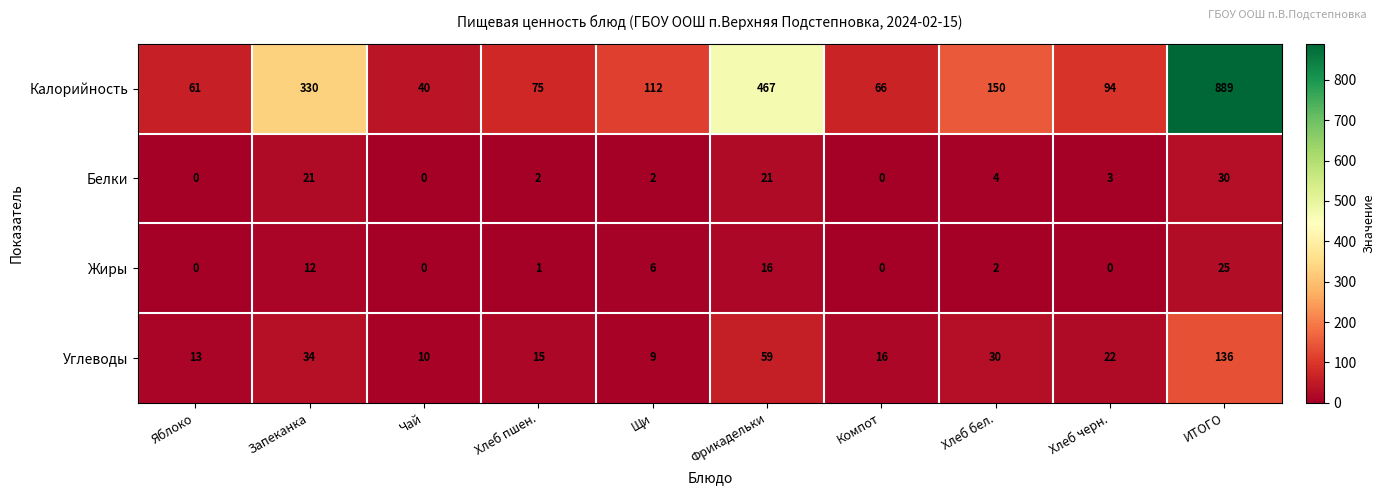

What is the average value of the Белки series?

8